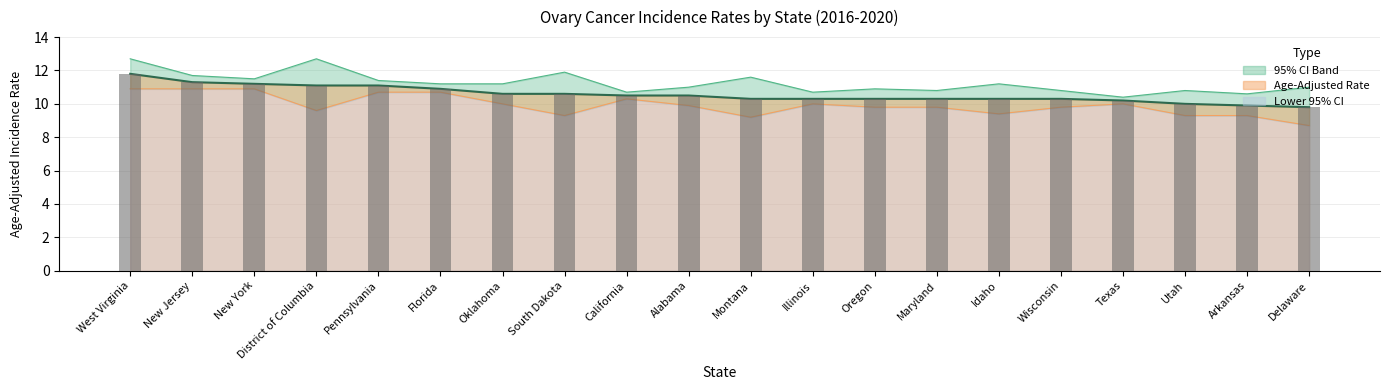

Are the bars grouped side by side (vs. stacked)?

No